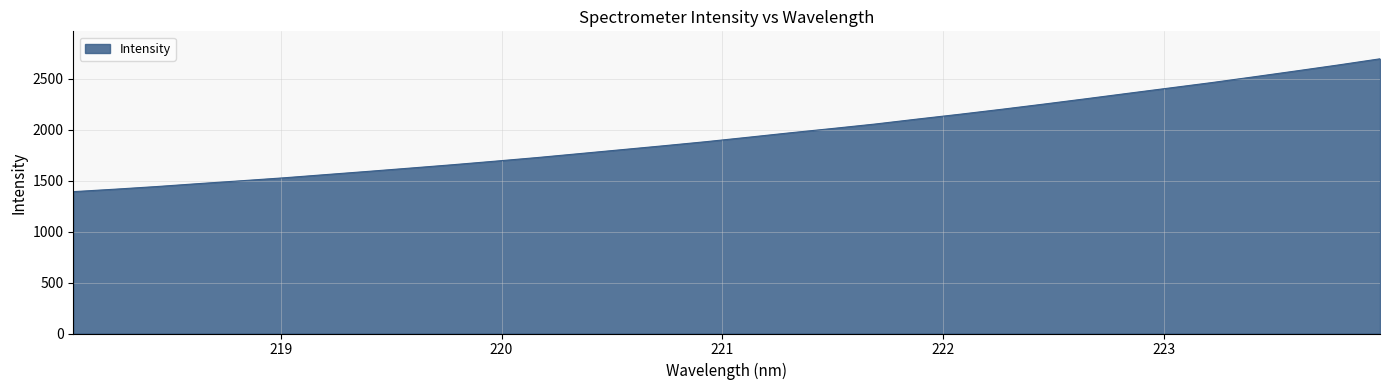

What is the difference between the maximum and minimum values?

1303.2